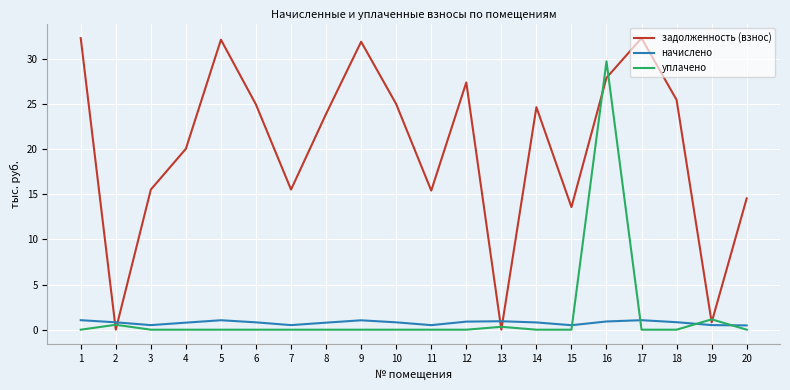

Which series has the largest range (max minus min)?

задолженность (взнос)